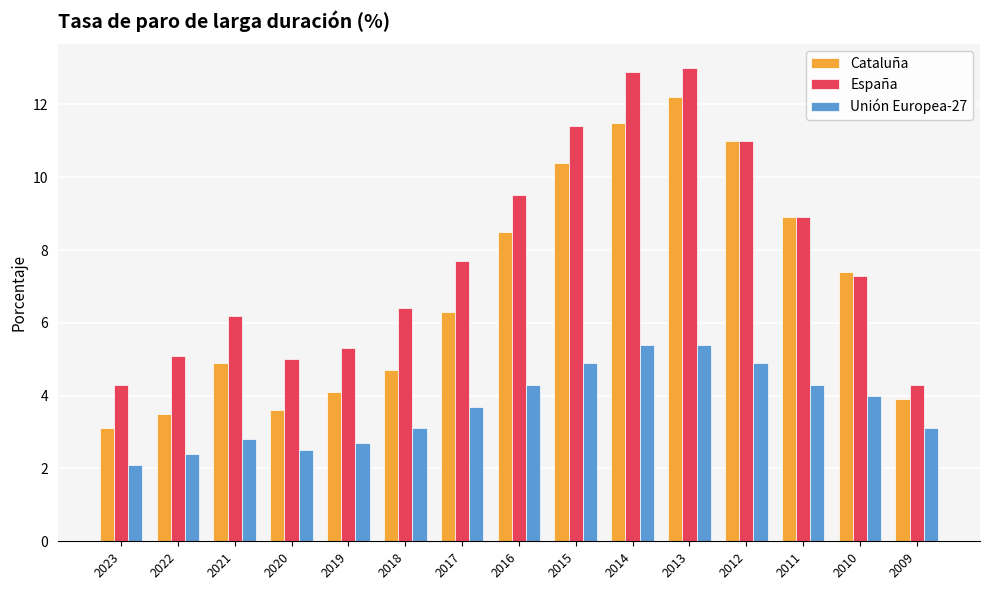

What is the difference between the Cataluña values at 2023 and 2009?

0.8